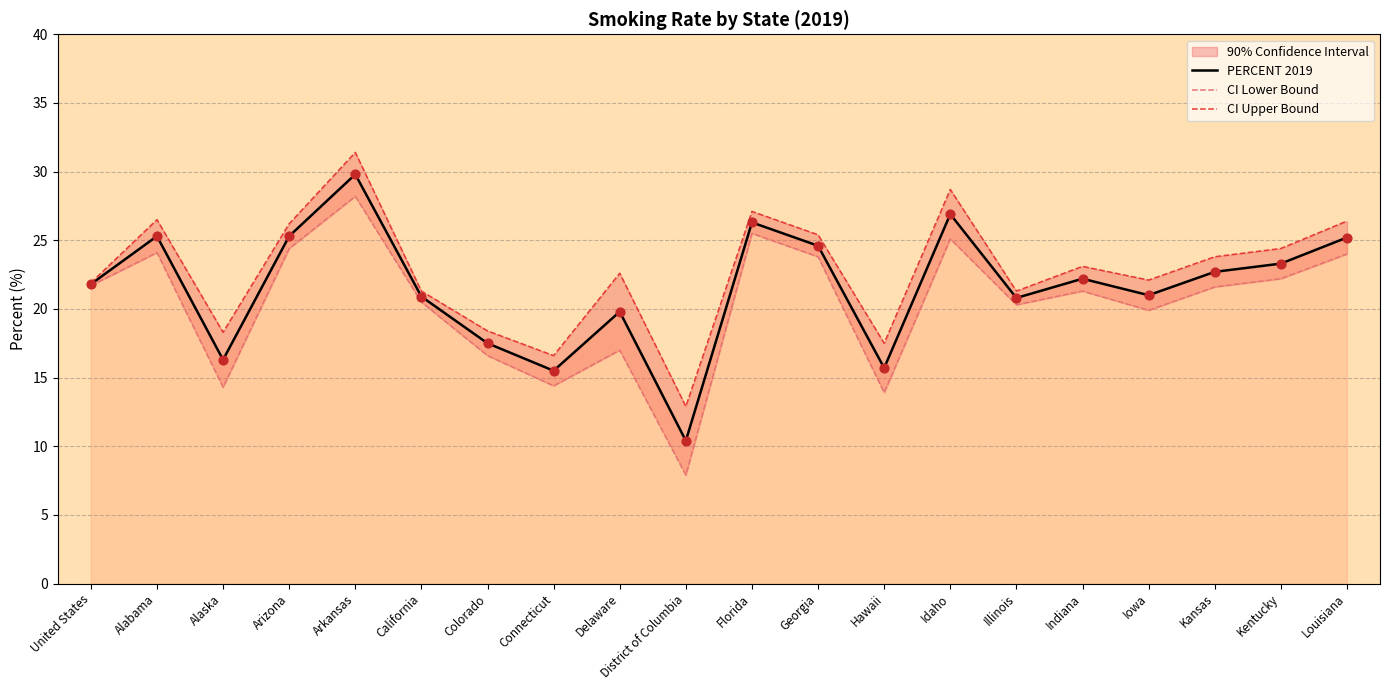

The PERCENT 2019 series shows 25.3 at Alabama. True or false?

True